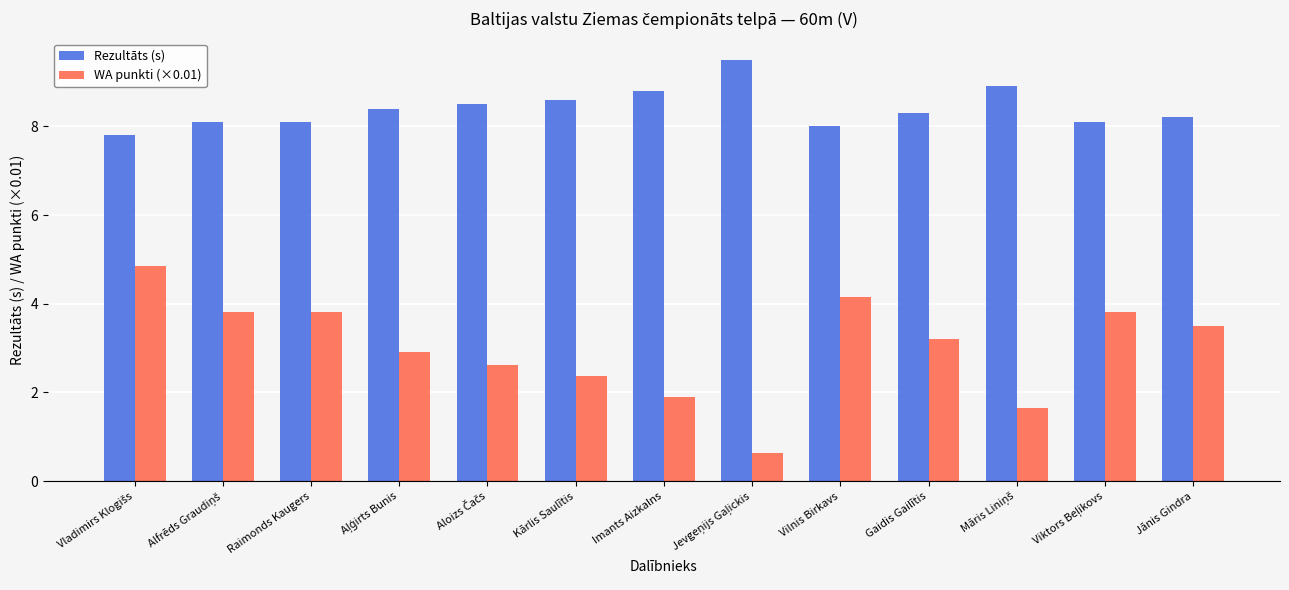

What is the difference between the WA punkti (×0.01) values at Kārlis Saulītis and Vilnis Birkavs?

1.8